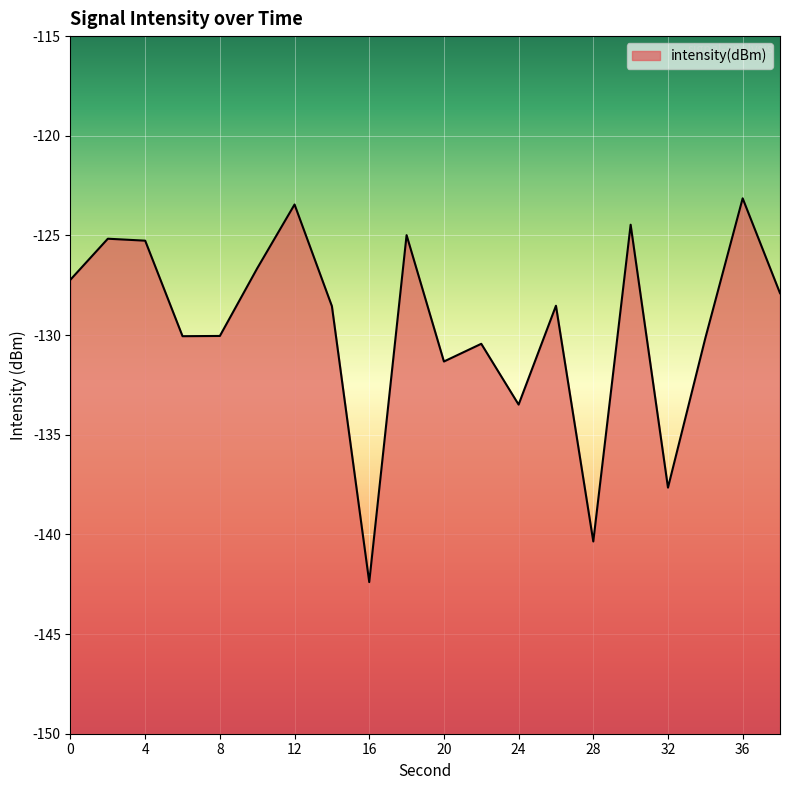

What is the change in value from 26 to 38?

+0.6